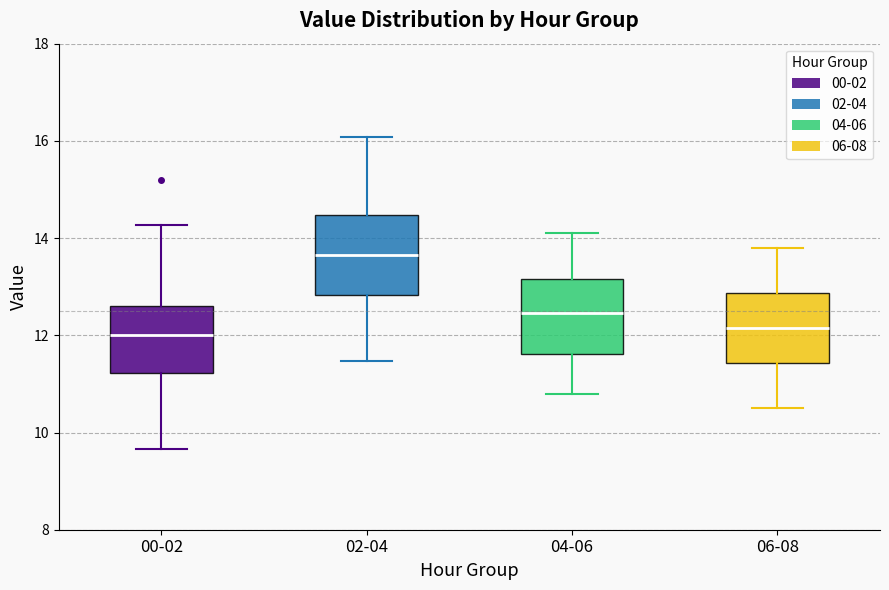

Where is the upper edge of the box for 04-06 on the y-axis? The values are not printed on the chart, so give them approximately, as read against the axis.

13.2